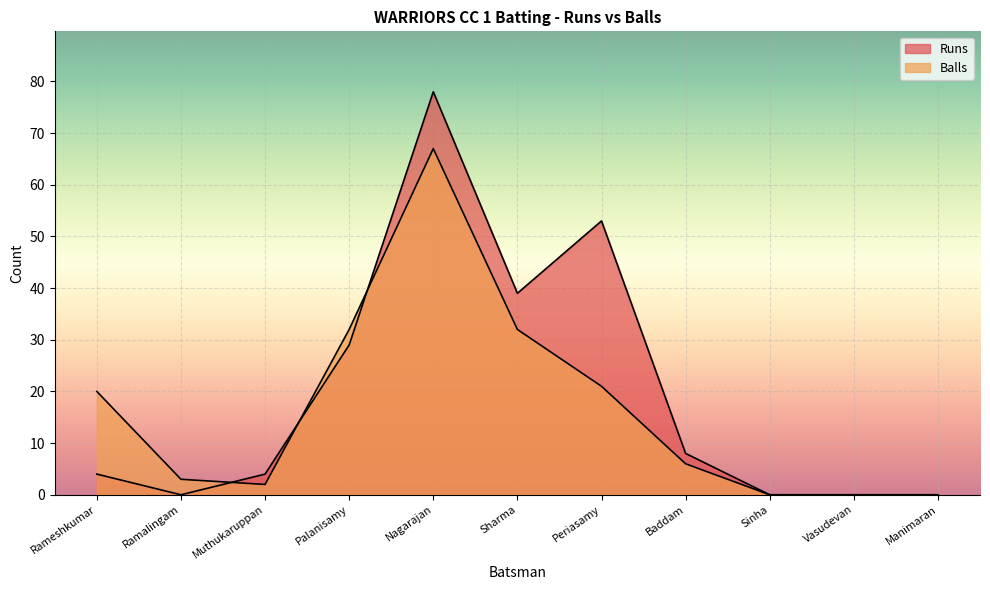

At which category is the sum across all series the highest?

Nagarajan